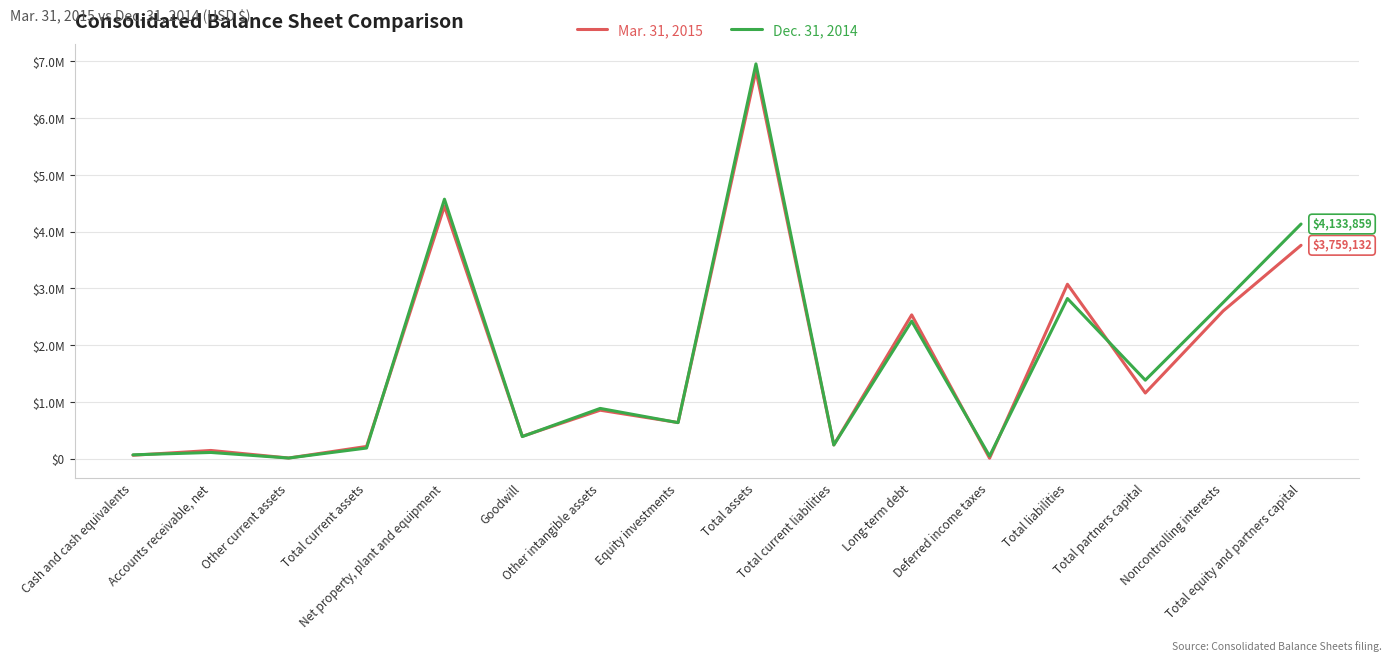

What is the total value across all series at Cash and cash equivalents?

127036